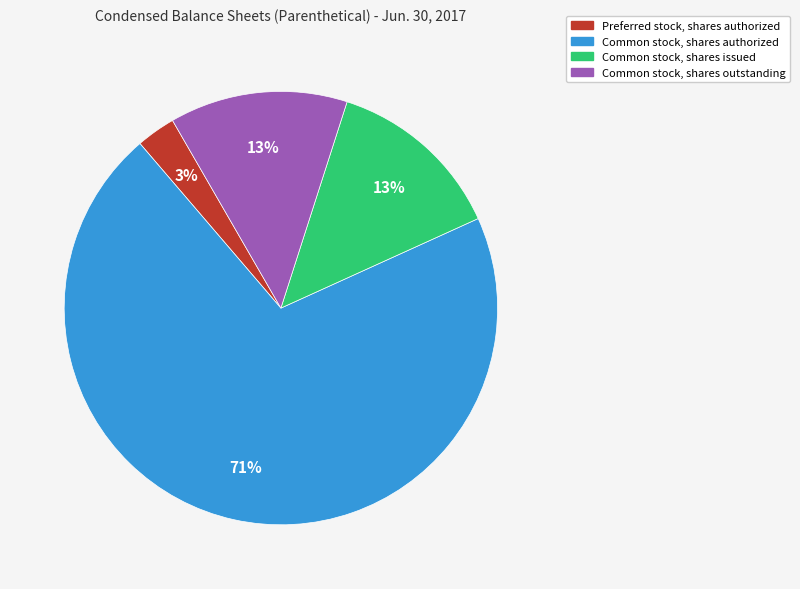

To the nearest percent, what is the average slice percentage?

25%